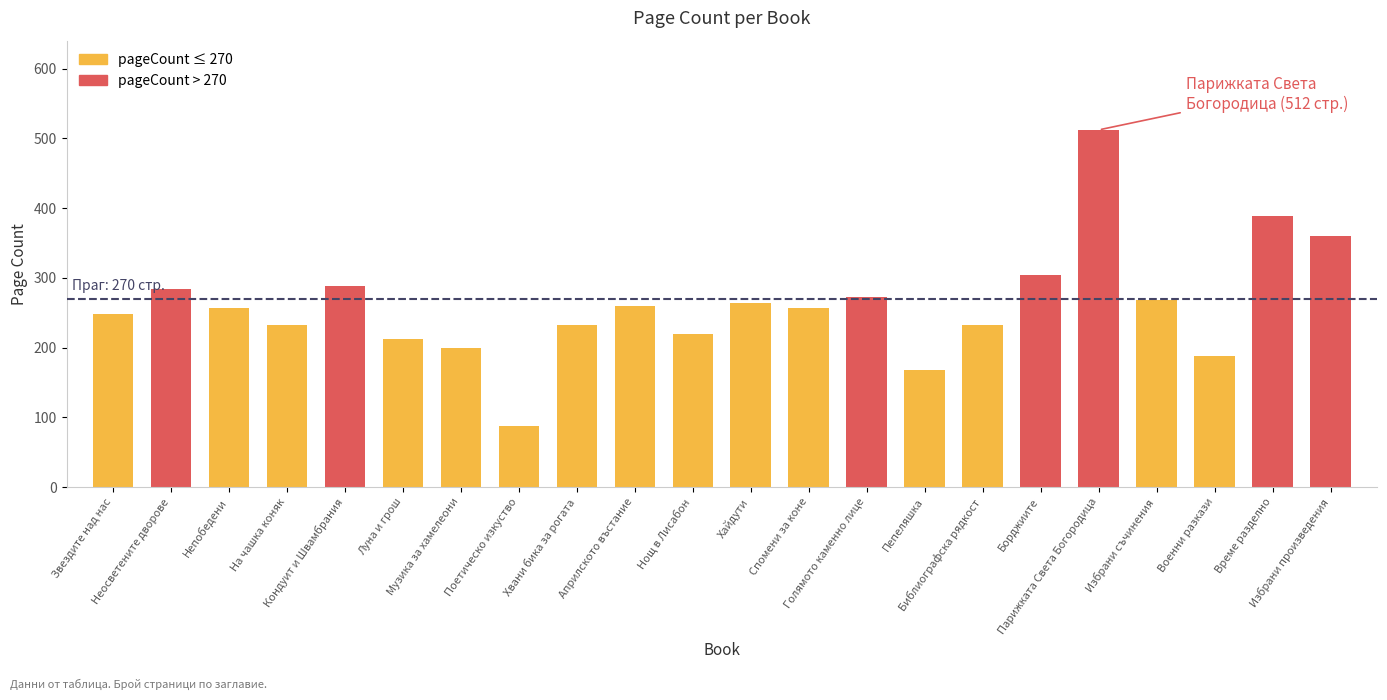

How many distinct data groups are displayed?

1